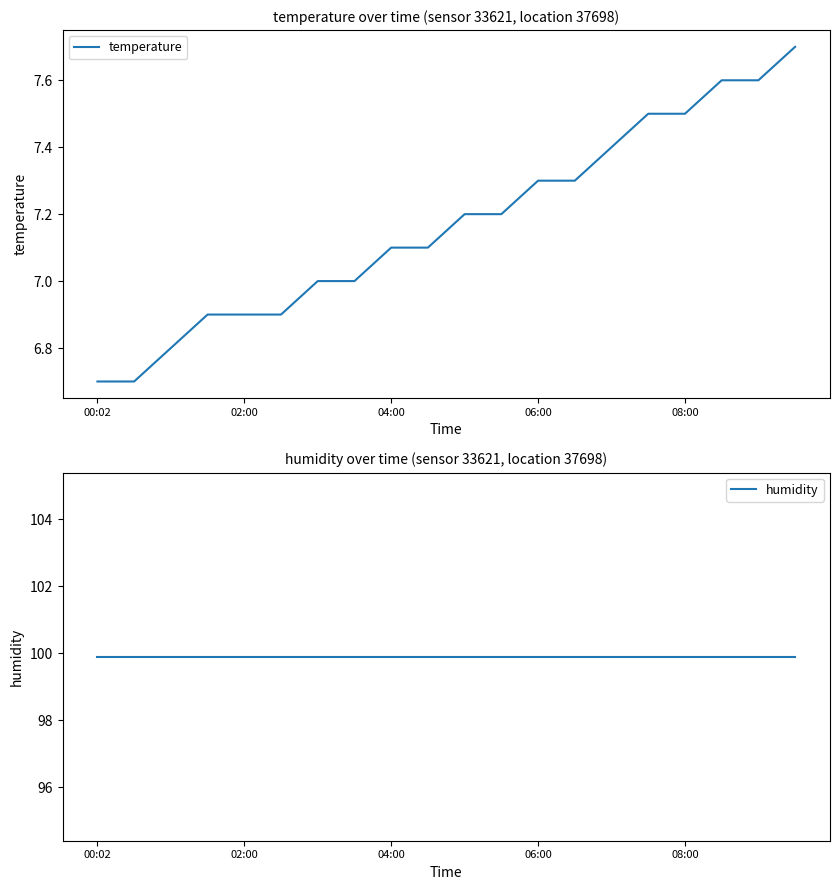

Is it true that temperature equals 7.3 at 06:00?

True